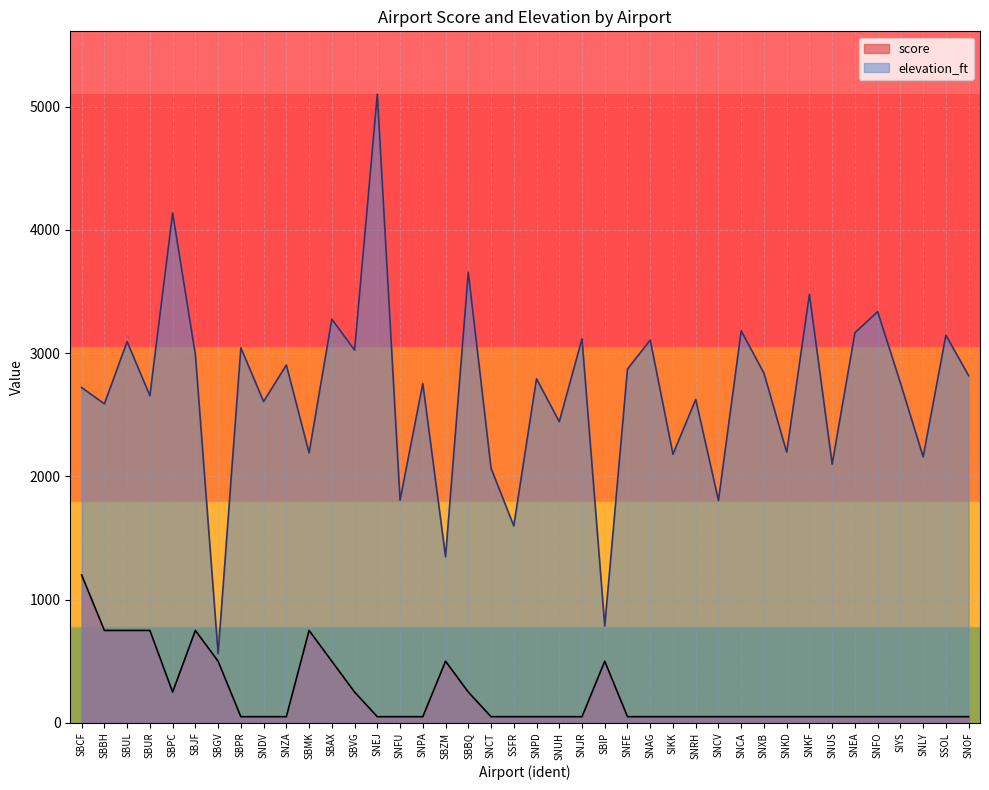

How many interior local peaks does the elevation_ft series have?

16